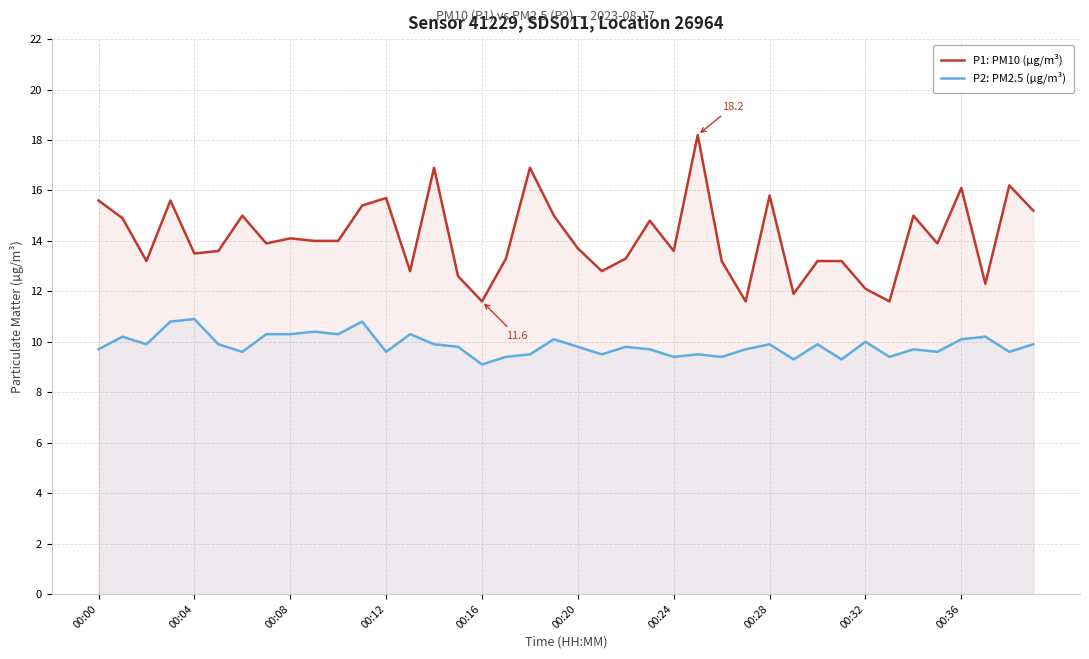

Rank the series at 00:32 from highest to lowest value.

P1: PM10 (µg/m³), P2: PM2.5 (µg/m³)